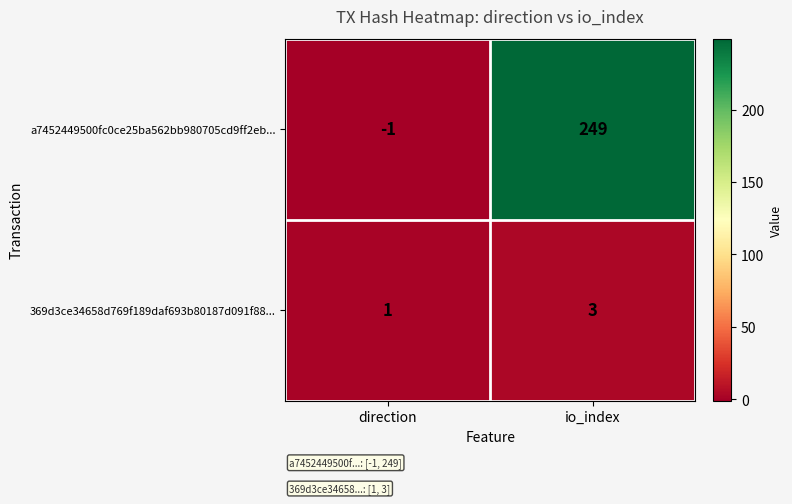

True or false: 369d3ce34658d769f189daf693b80187d091f88... has a value of 1 at direction.

True